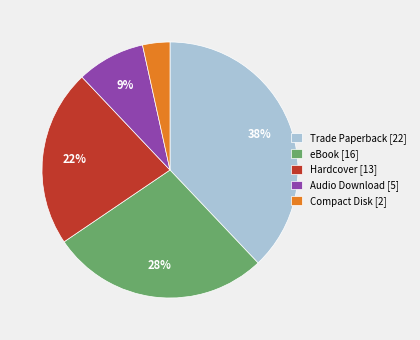

Is the sum of Hardcover [13] and Trade Paperback [22] greater than half?

Yes